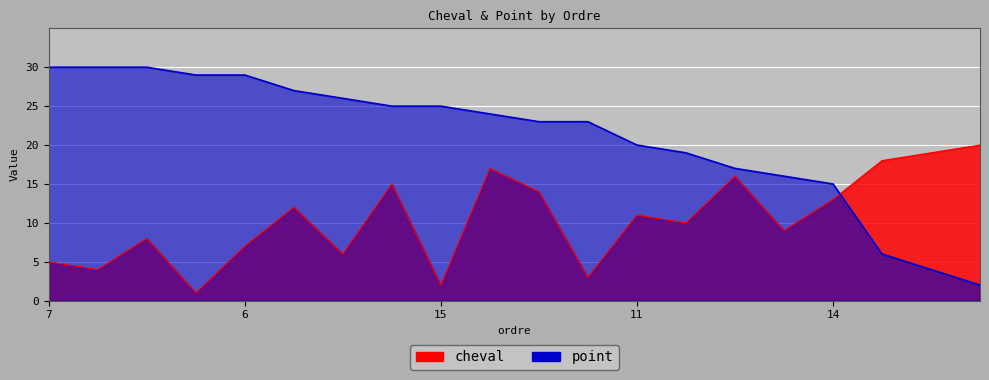

Which series has the largest total across all categories?

point